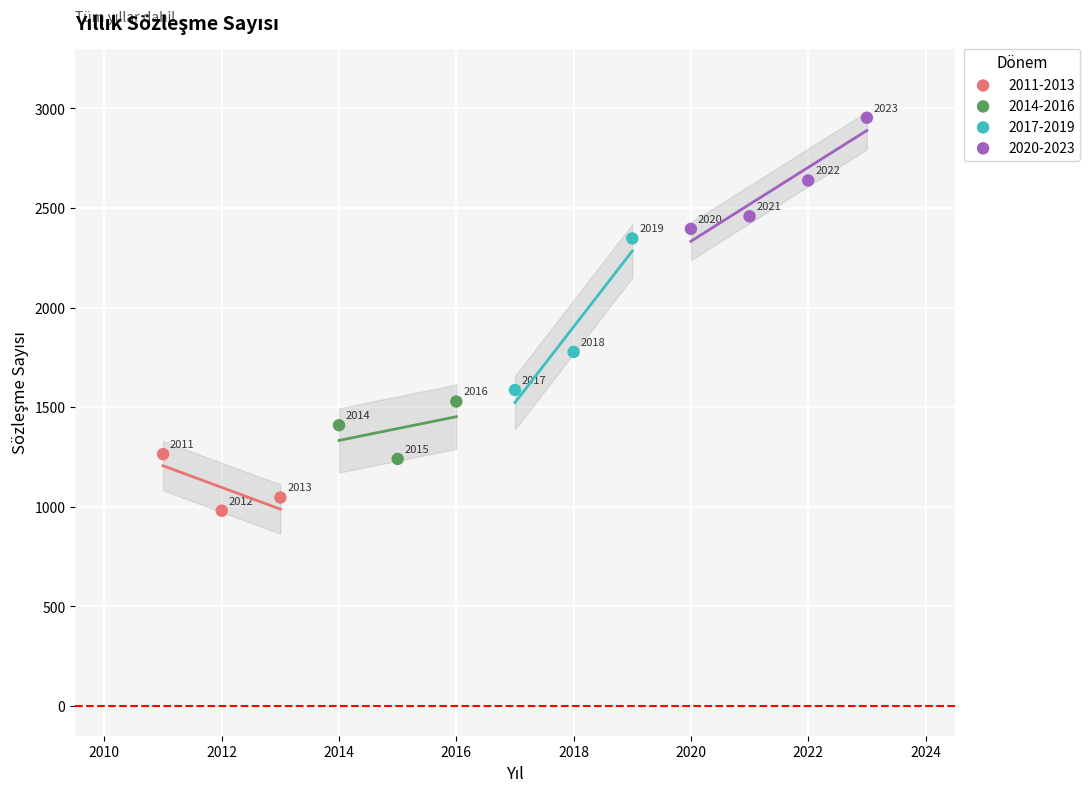

Which series contains the lowest Y value?

2011-2013